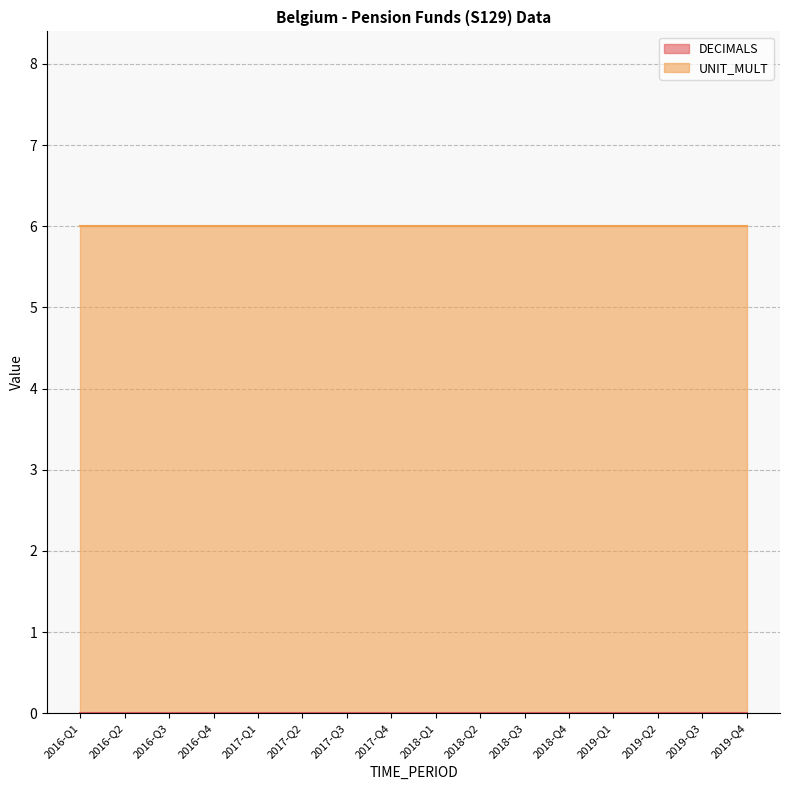

What is the total value across all series at 2018-Q1?

6